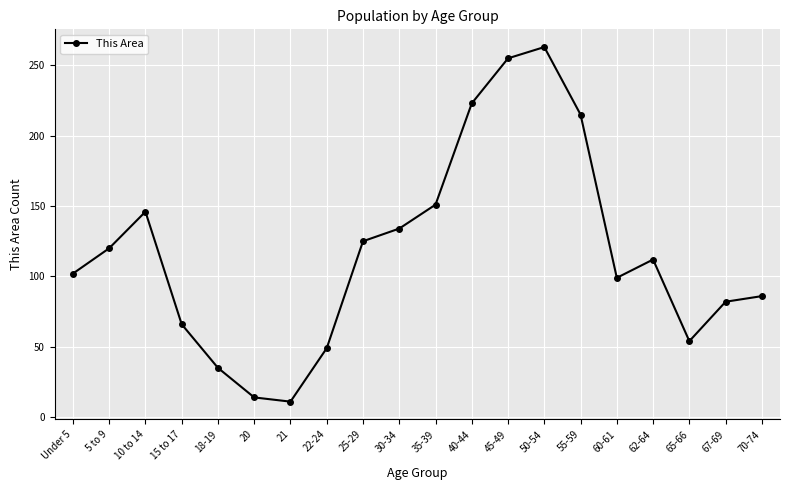

What is the label of the 1st point from the left?

Under 5